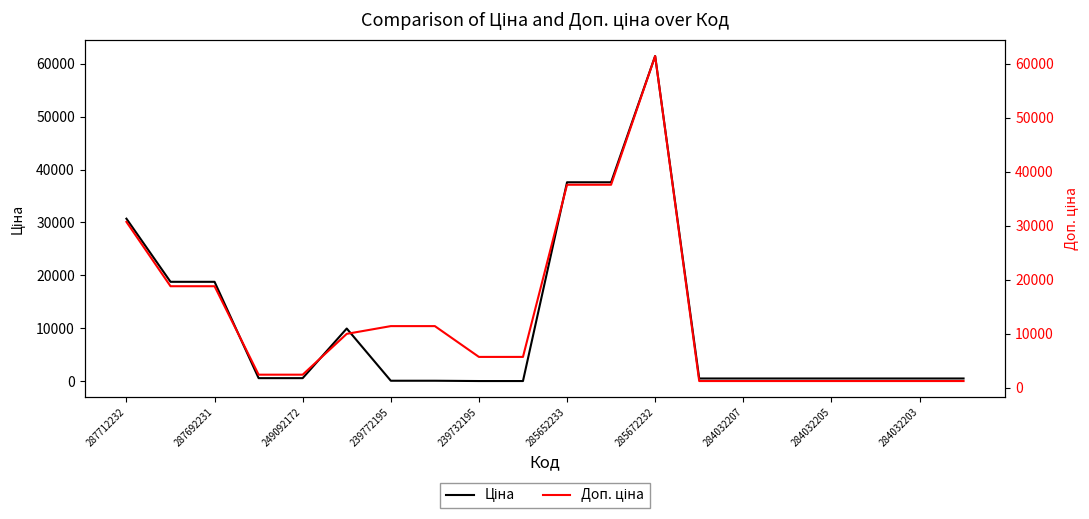

Is this an area chart (filled region under the line)?

No